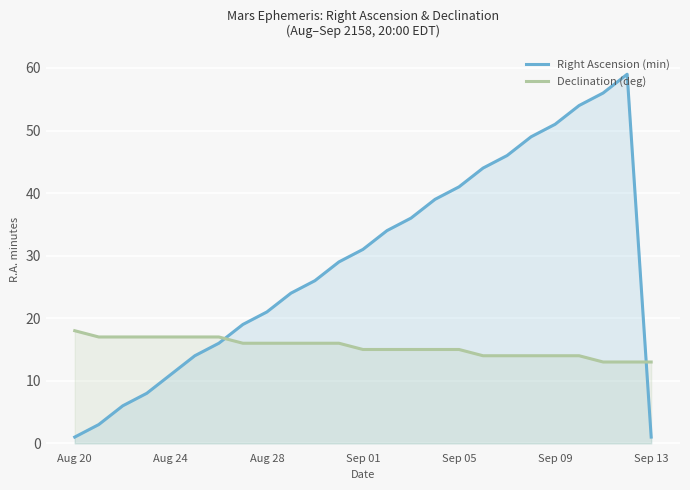

How many intersections are there between Declination (deg) and Right Ascension (min)?

2